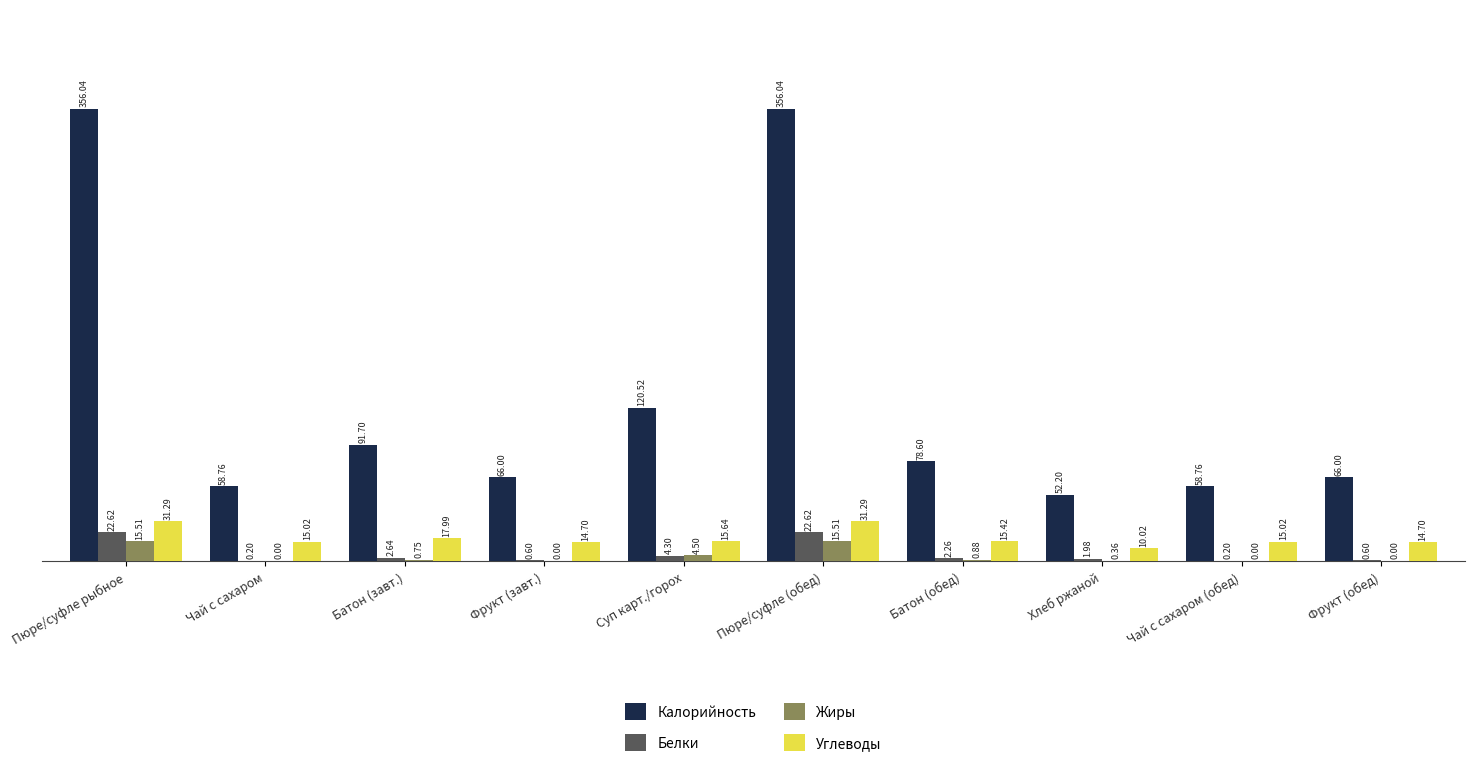

What is the difference between the Калорийность values at Фрукт (обед) and Чай с сахаром?

7.2